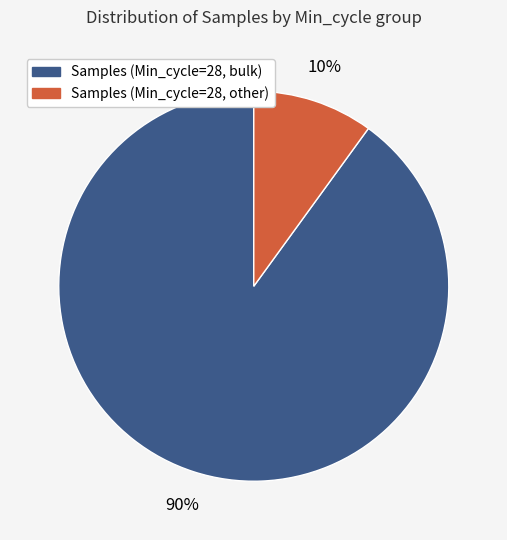

To the nearest percent, what is the difference between the largest and smallest slice percentages?

80%